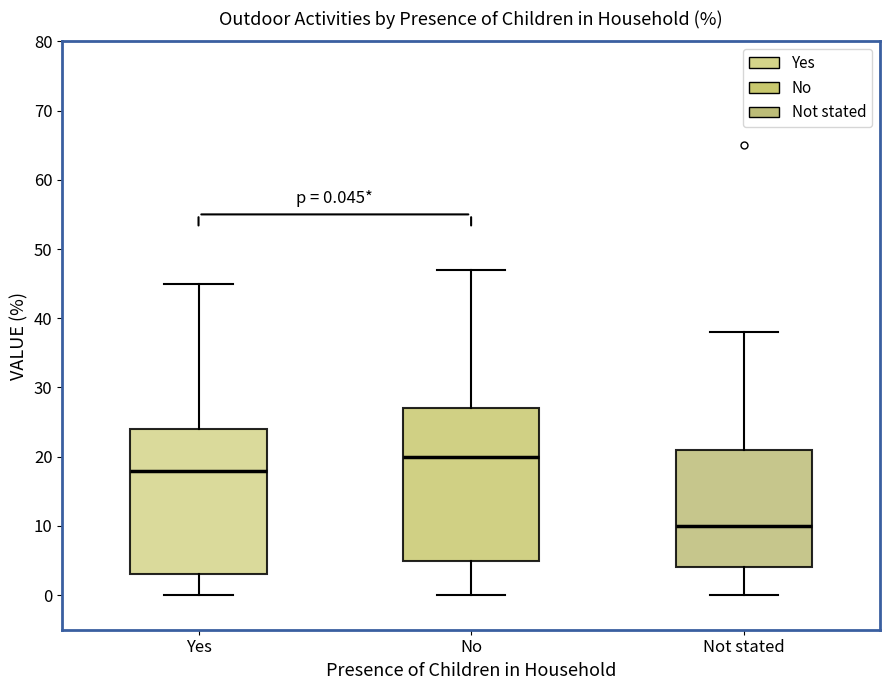

Which box's median line is the lowest?

Not stated